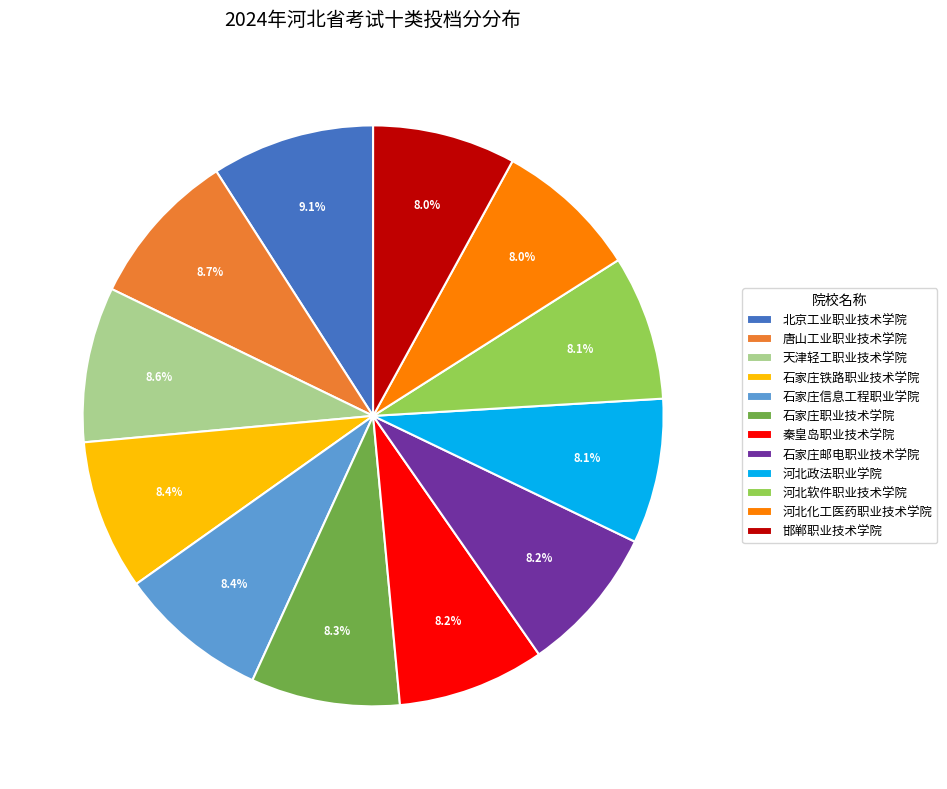

True or false: 唐山工业职业技术学院 accounts for 9% of the total.

True